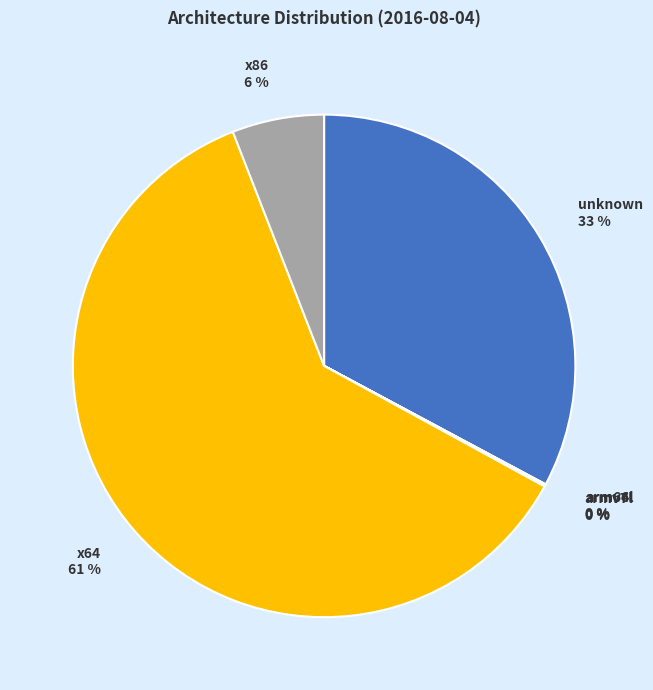

Which slice represents more than half of the pie?

x64